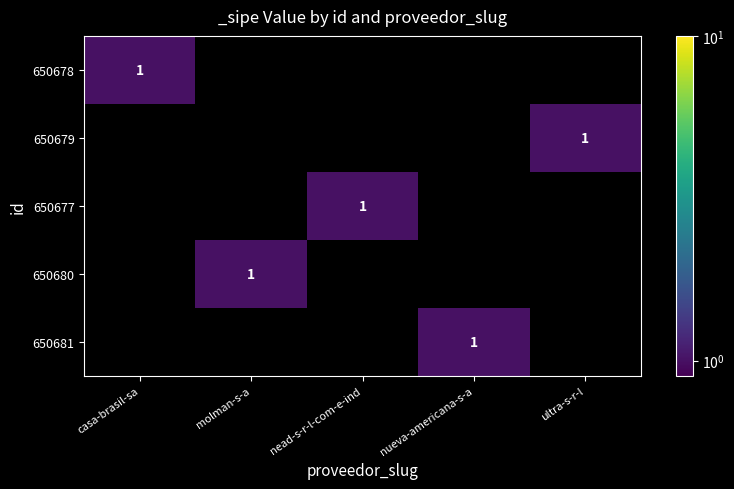

True or false: 650677 has a value of 1 at nead-s-r-l-com-e-ind.

True